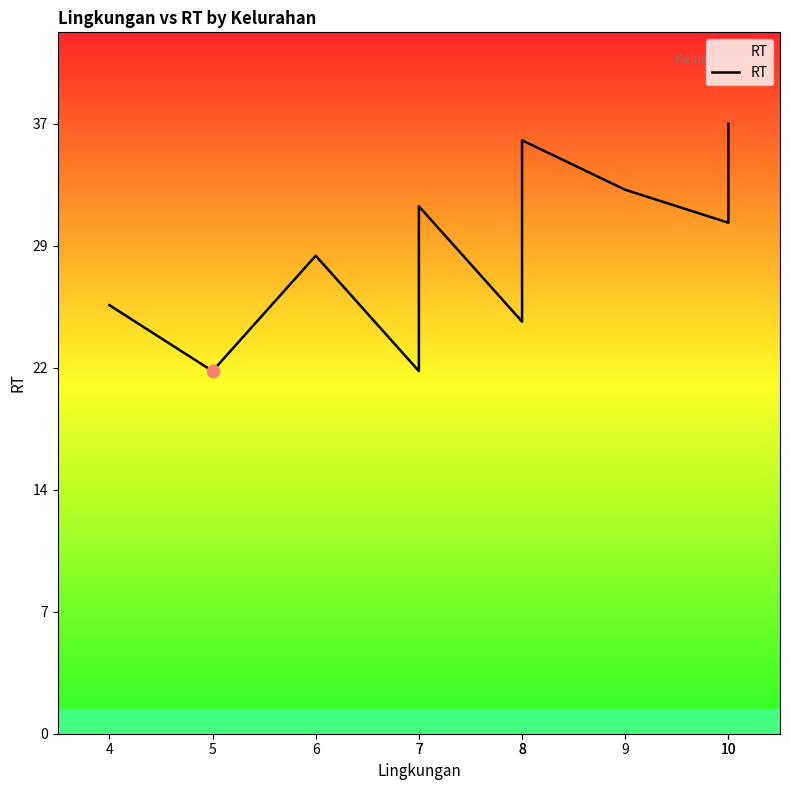

What is the ratio of the value at 7 to the value at 4?

1.2